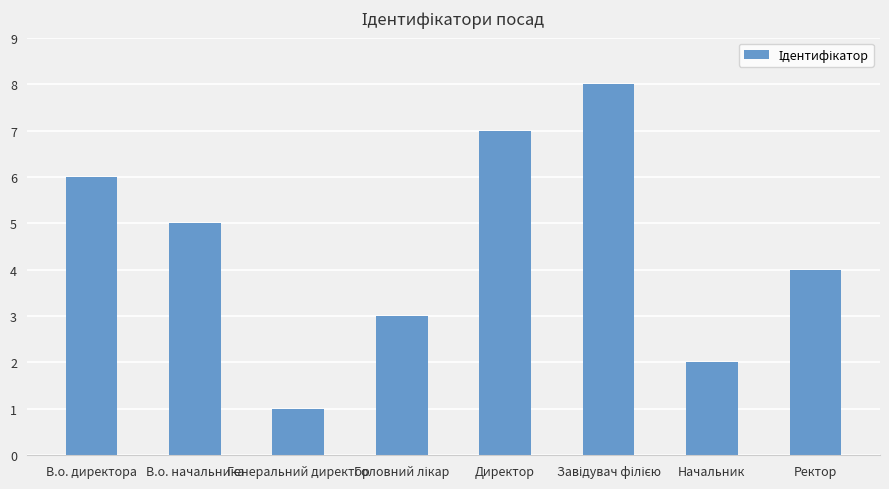

What is the difference between the second highest and minimum values?

6